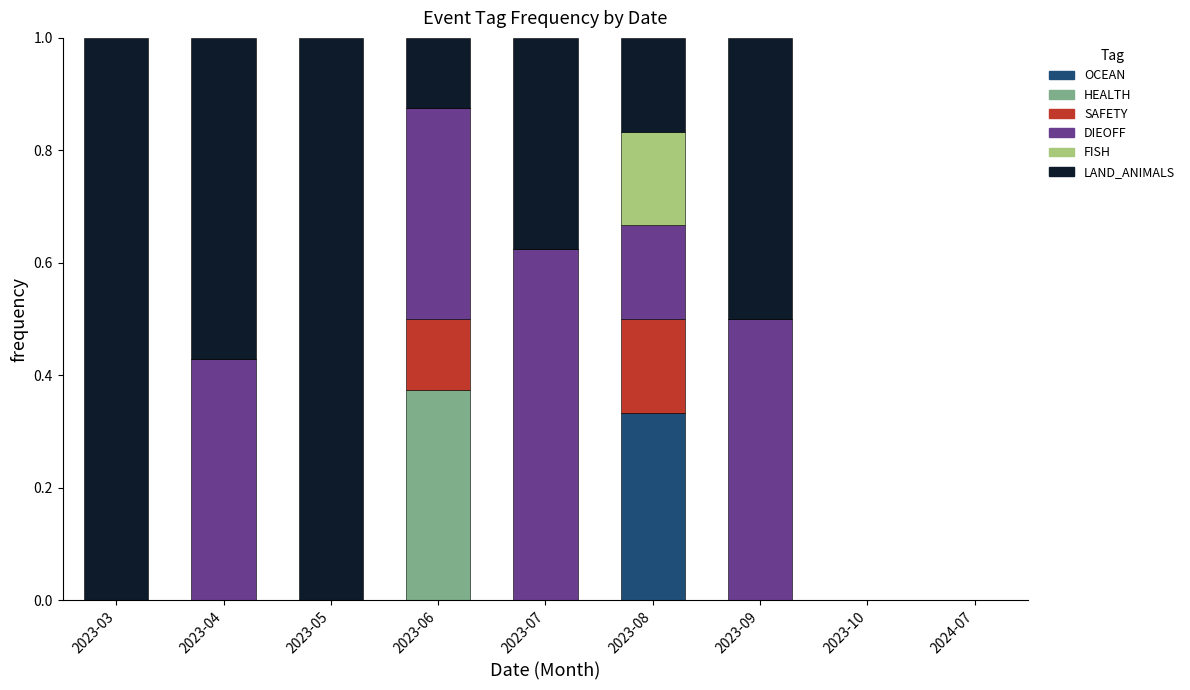

The value of OCEAN at 2023-09 is 0.0. True or false?

True